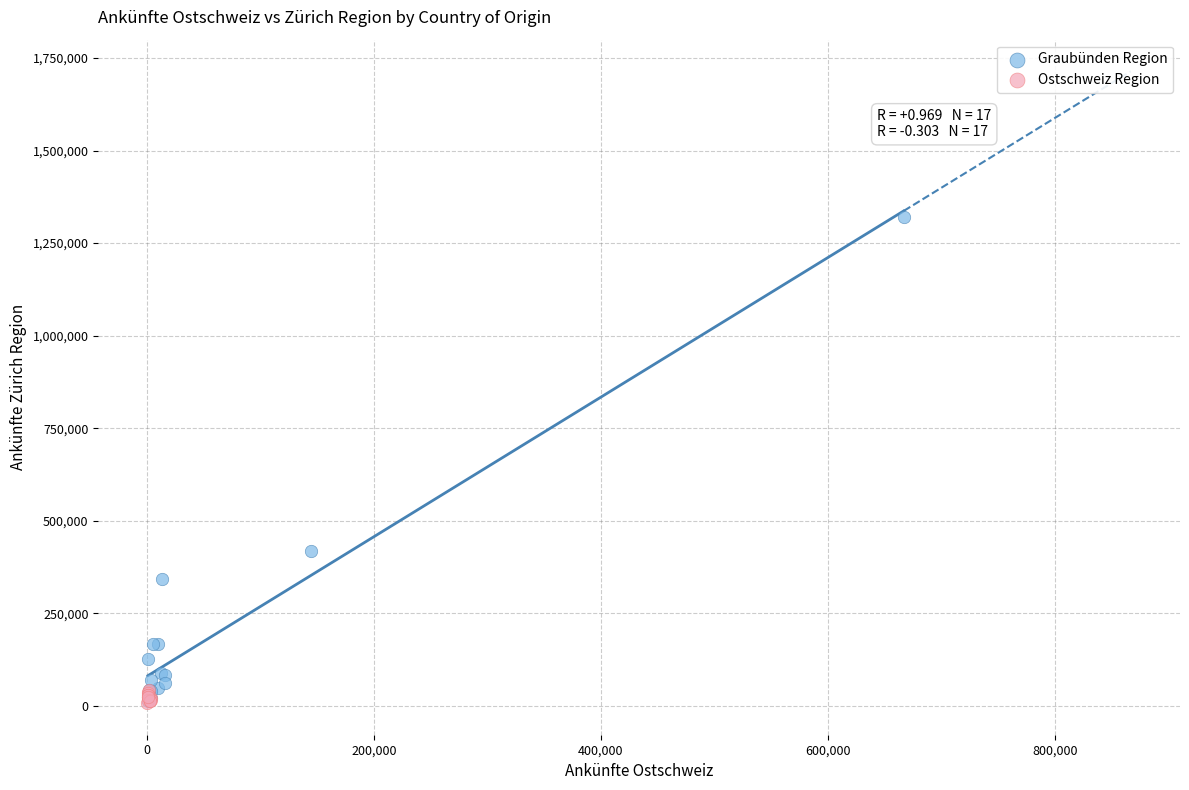

Which series reaches the maximum Y coordinate?

Graubünden Region